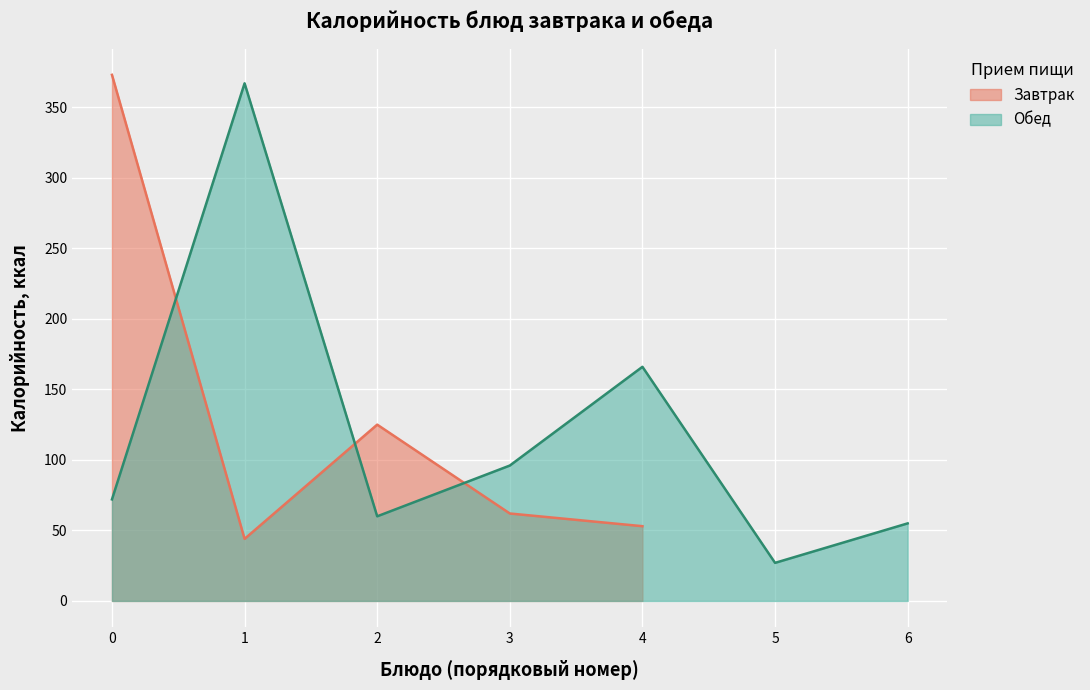

What is the minimum value for Обед?

27